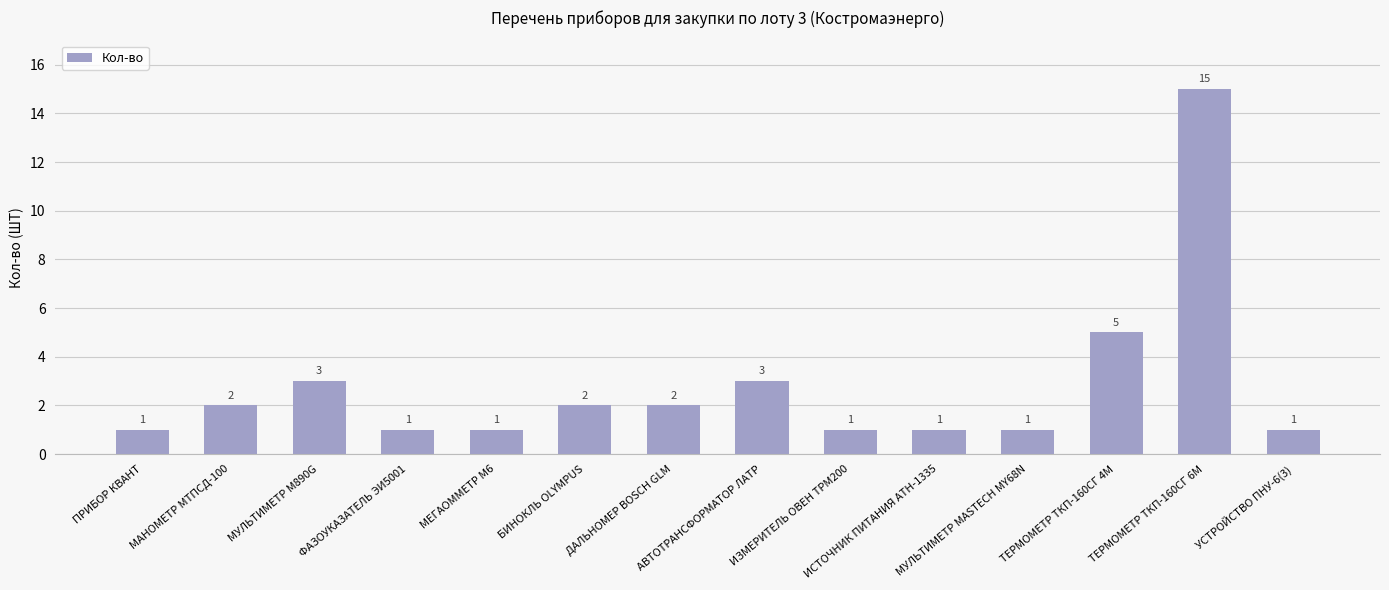

What is the label of the 6th bar from the right?

ИЗМЕРИТЕЛЬ ОВЕН ТРМ200